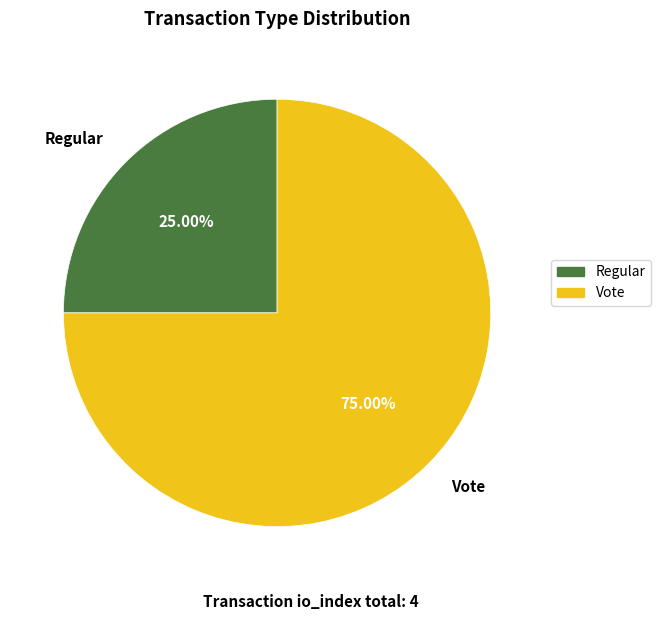

Count the number of slices in the pie.

2